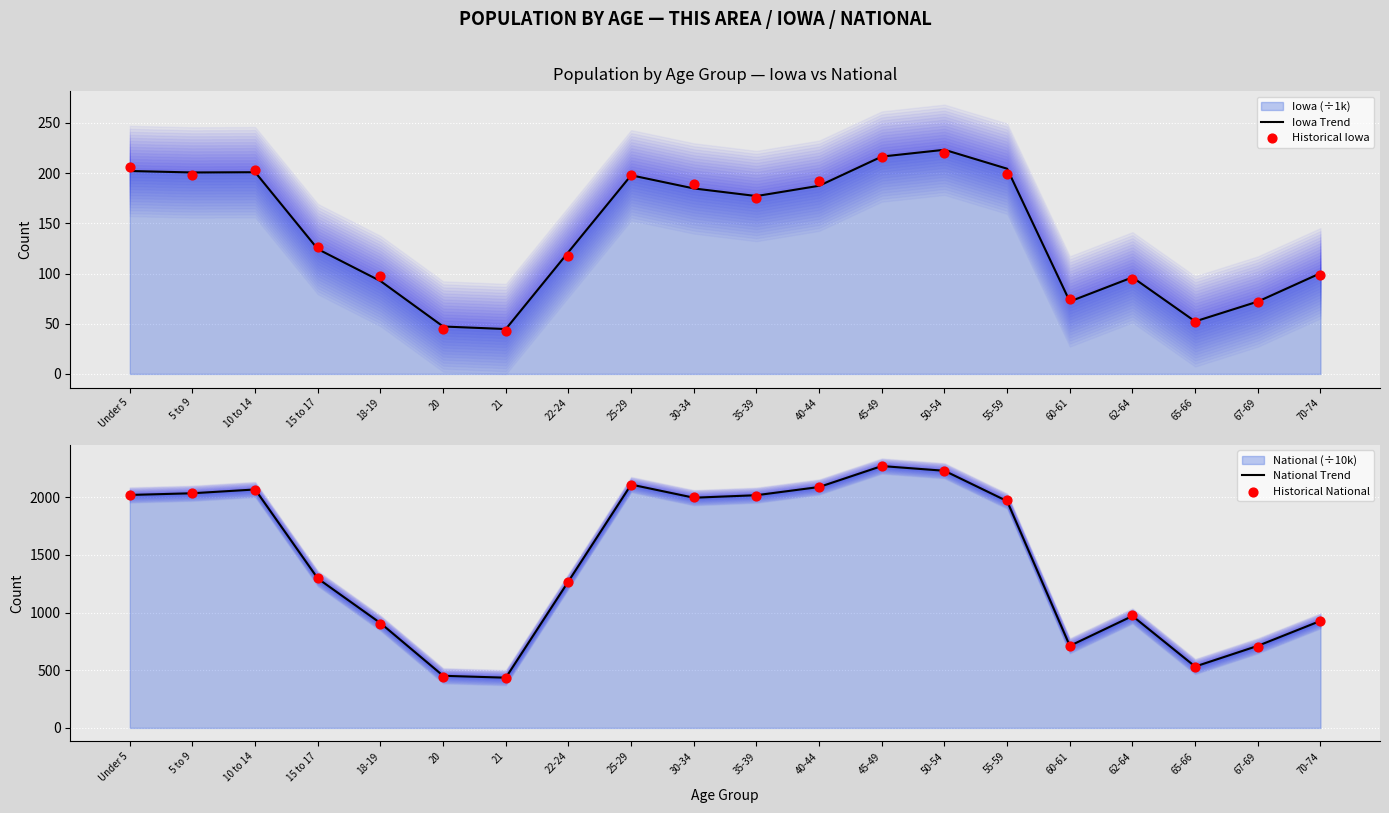

Which series reaches the minimum Y coordinate?

Historical Iowa